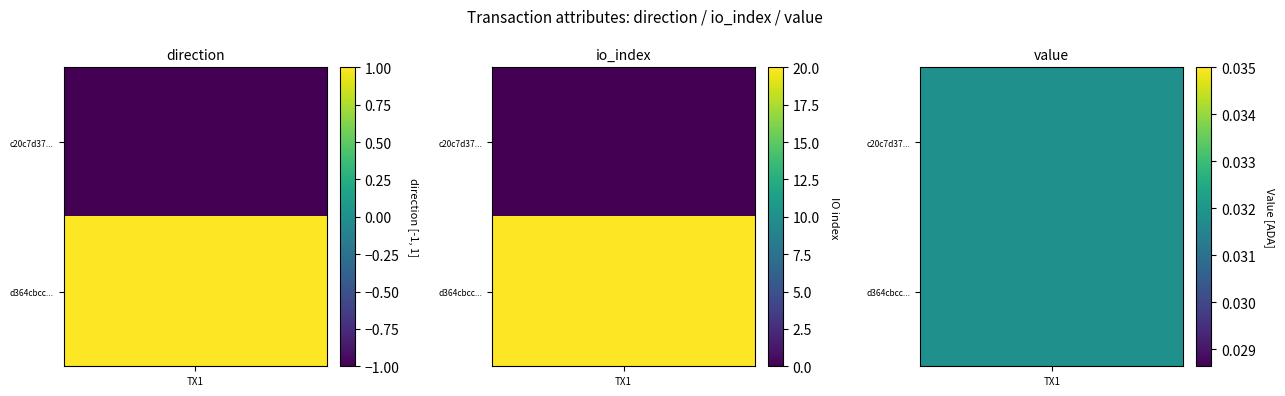

How many values in c20c7d3742b0bc053cc3012bc084b1c58431339 are below zero?

1